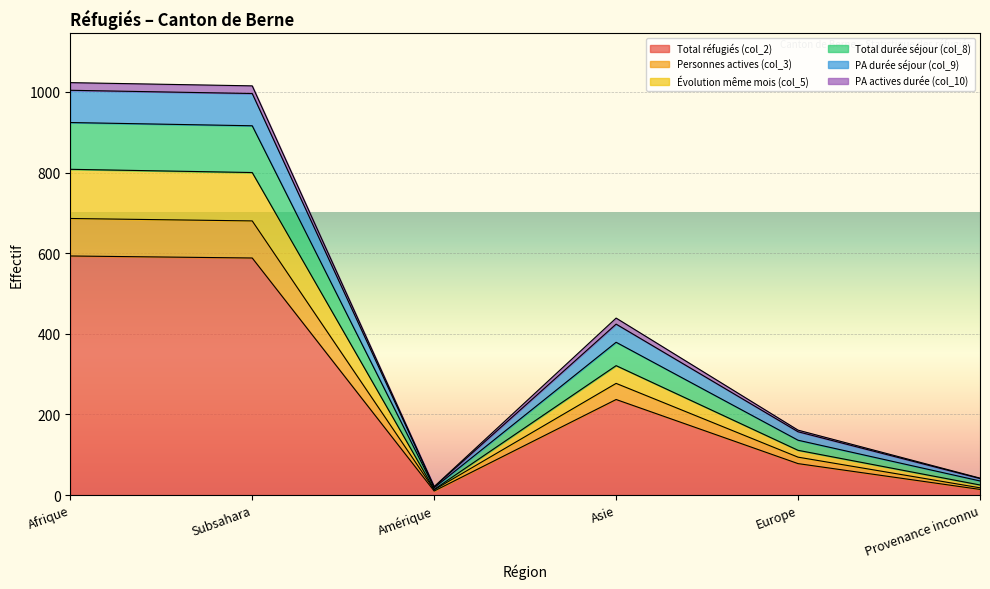

The value of Total réfugiés (col_2) at Subsahara is 588. True or false?

True